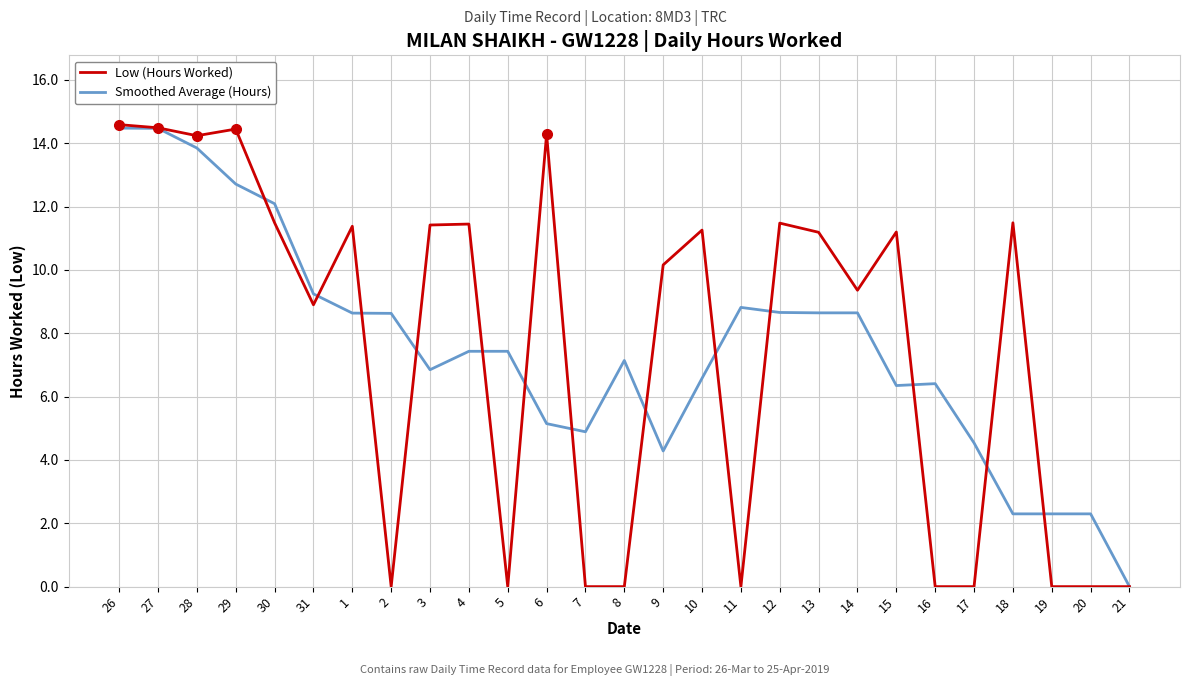

True or false: Smoothed Average (Hours) and Low (Hours Worked) intersect in this chart.

True